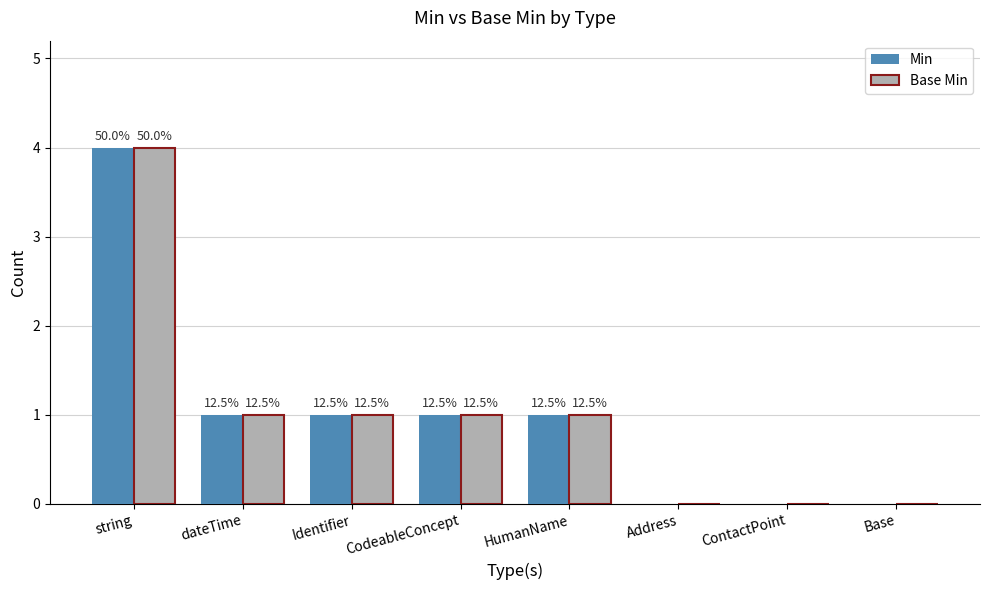

What is the approximate value of Base Min at string?

4